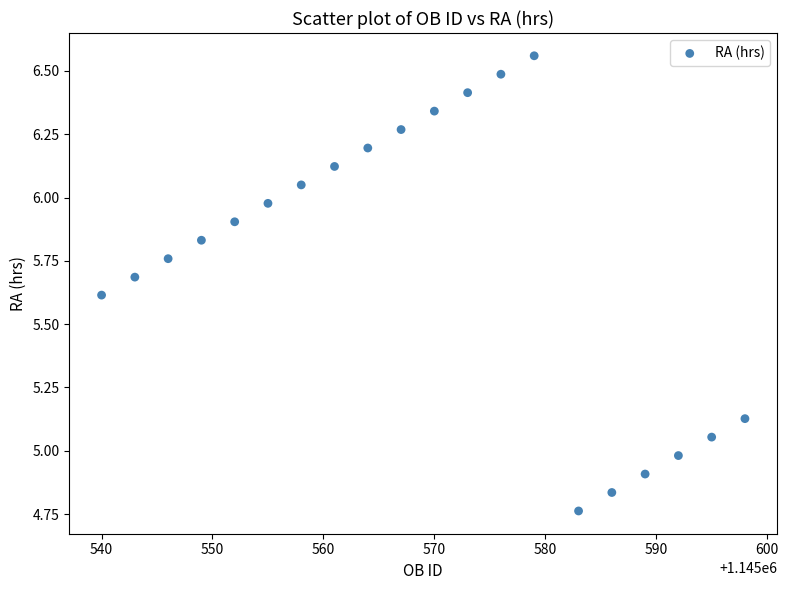

What is the range of X values (max minus min)?

58.0